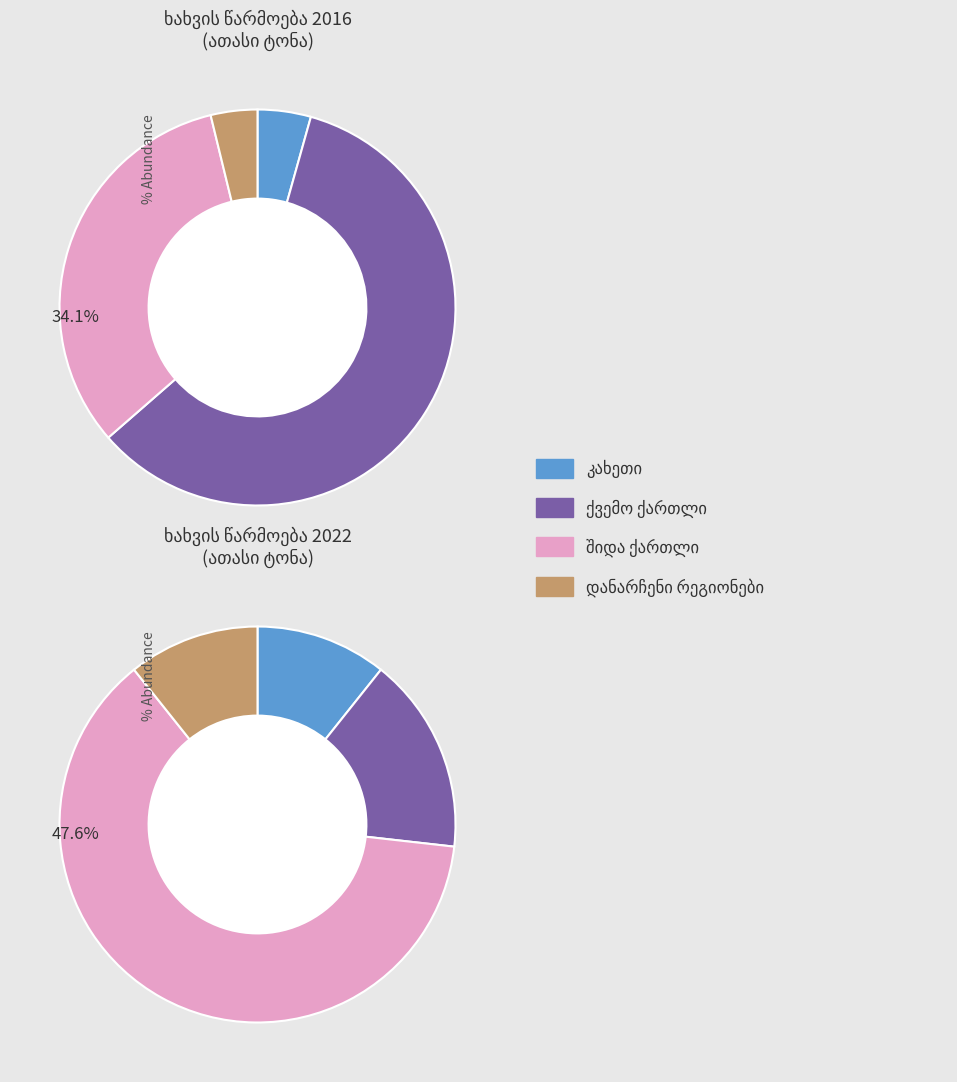

How many slices are in this pie chart?

4